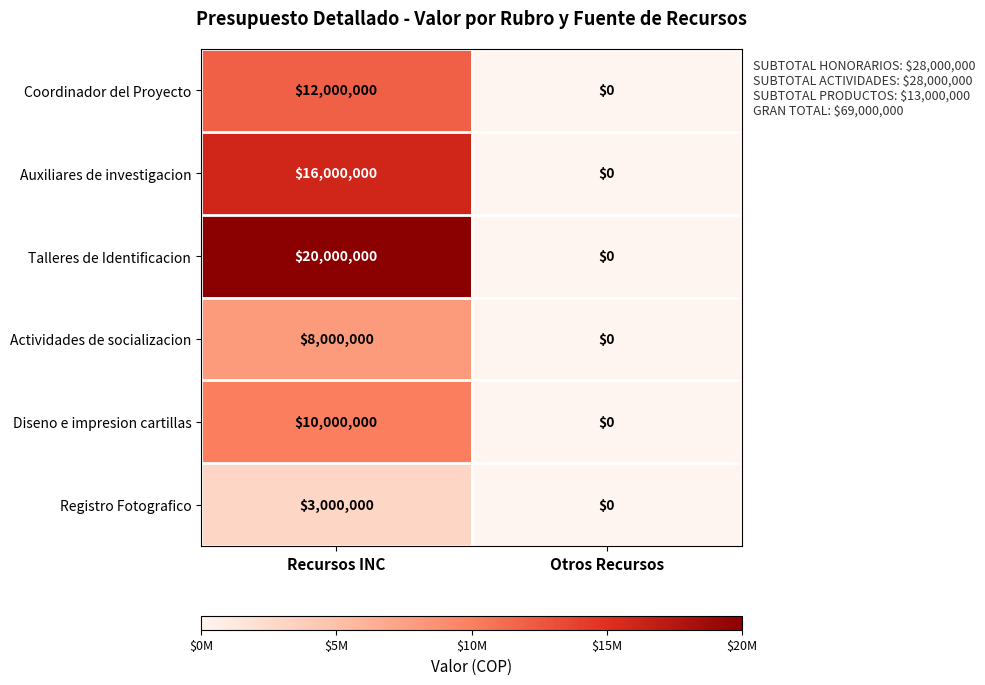

Rank the series at Recursos INC from highest to lowest value.

Talleres de Identificacion, Auxiliares de investigacion, Coordinador del Proyecto, Diseno e impresion cartillas, Actividades de socializacion, Registro Fotografico